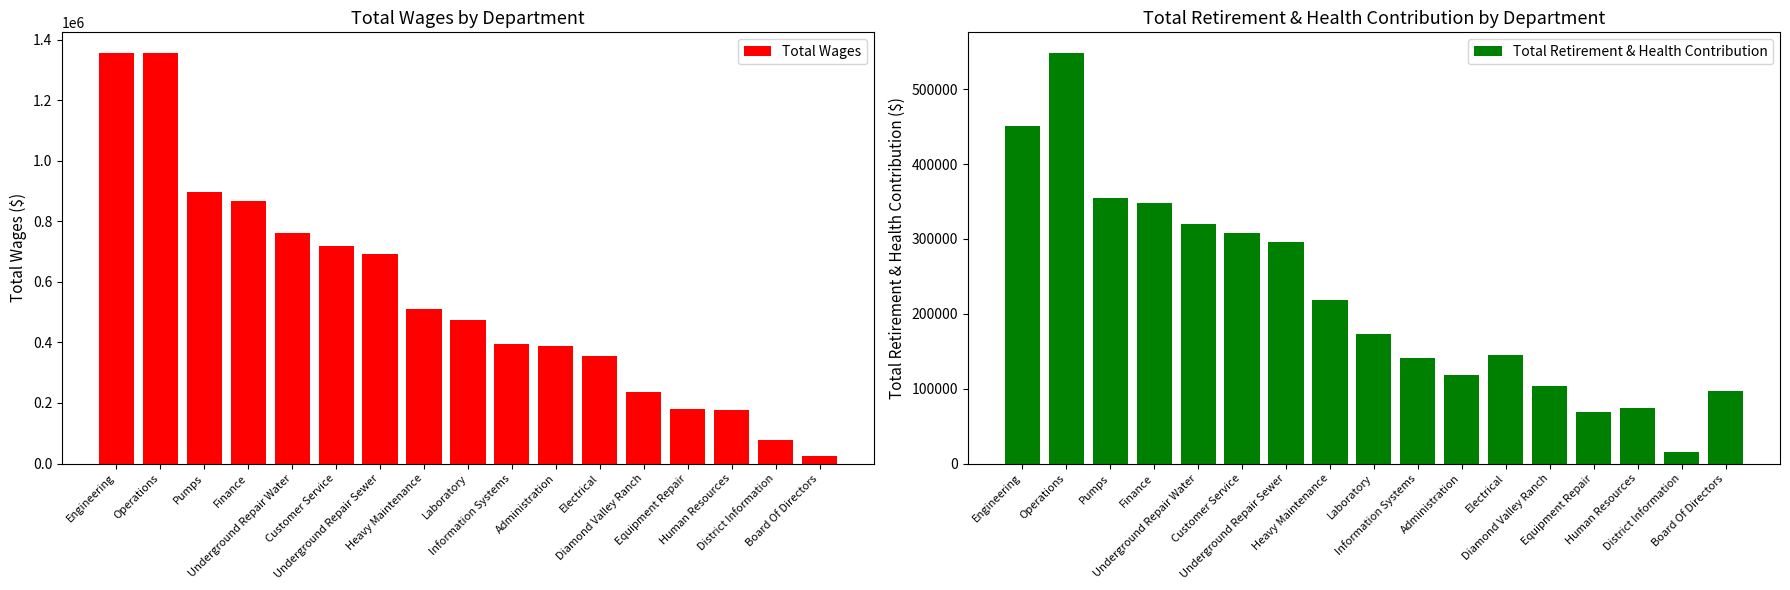

The value of Total Wages at Human Resources is 176222. True or false?

True